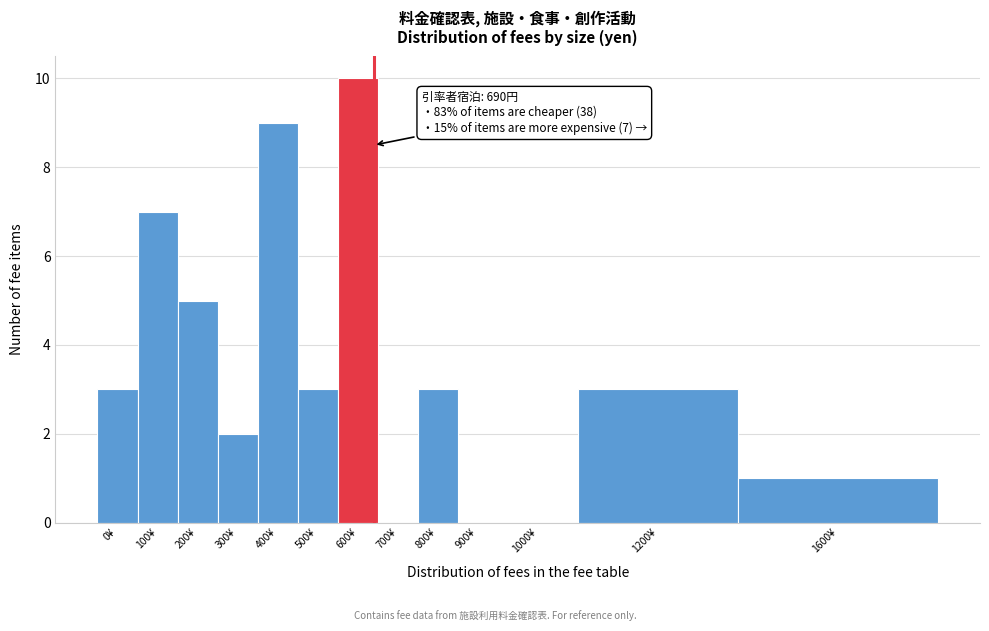

Reading left to right, extract all data points from this chart.

0¥=3	100¥=7	200¥=5	300¥=2	400¥=9	500¥=3	600¥=10	700¥=0	800¥=3	900¥=0	1000¥=0	1200¥=3	1600¥=1